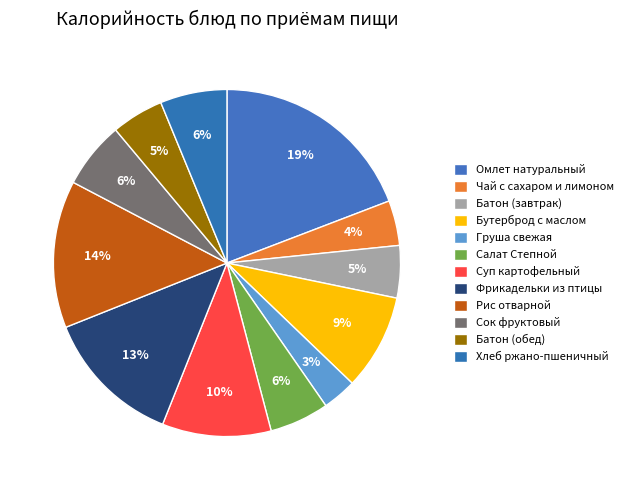

Is it true that Суп картофельный is 1% of the pie?

False